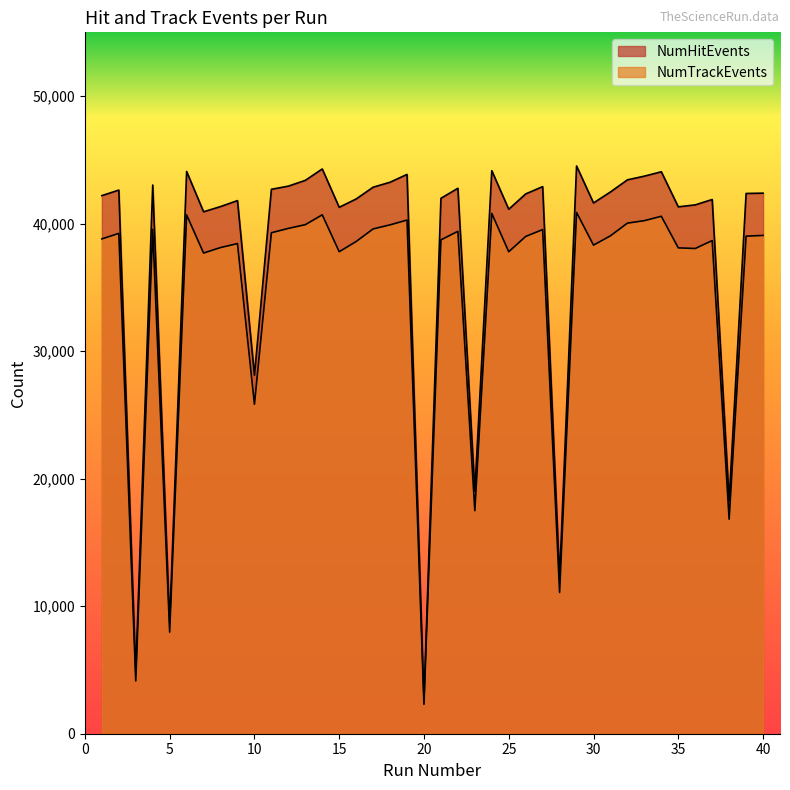

What is the total value across all series at 36?

79518